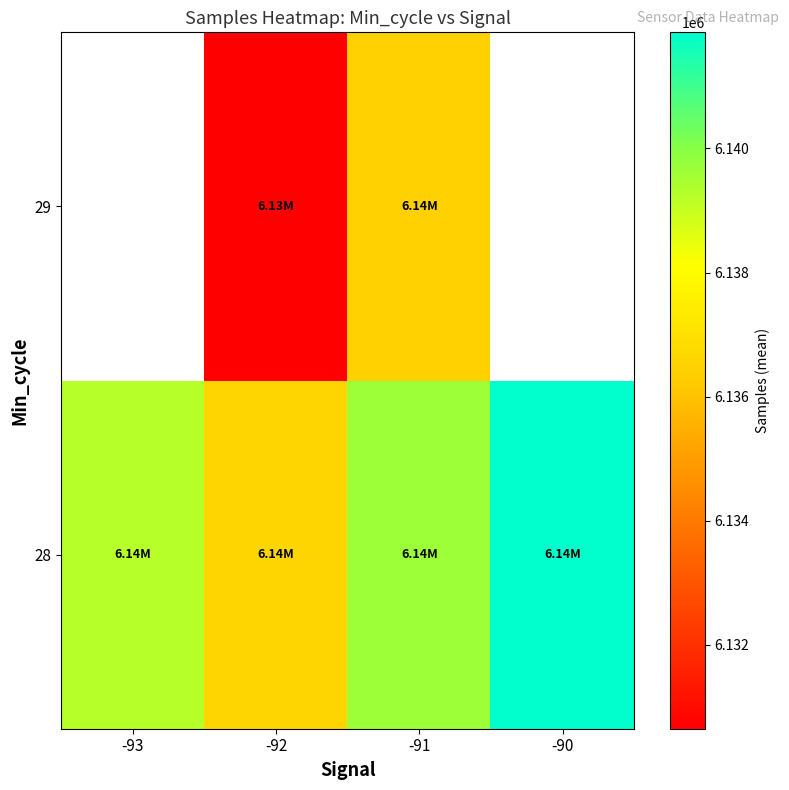

Is it true that 29 equals 6130649.0 at -92?

True